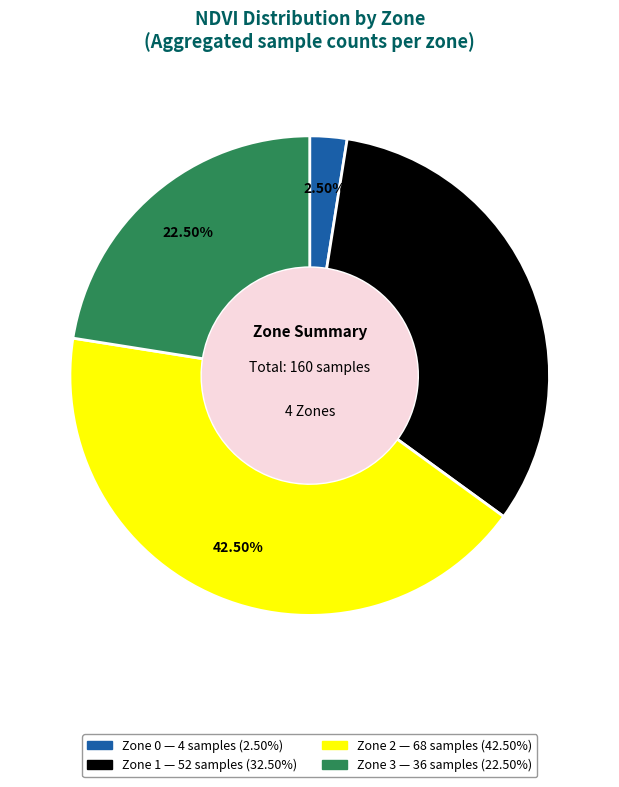

To the nearest percent, what is the difference between the largest and smallest slice percentages?

40%